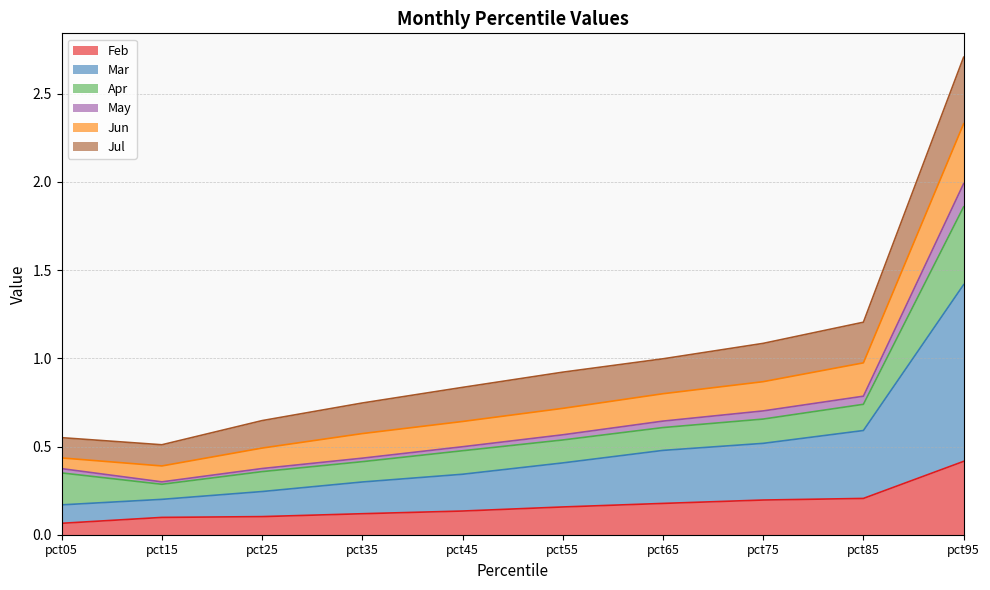

At which category is the sum across all series the highest?

pct95